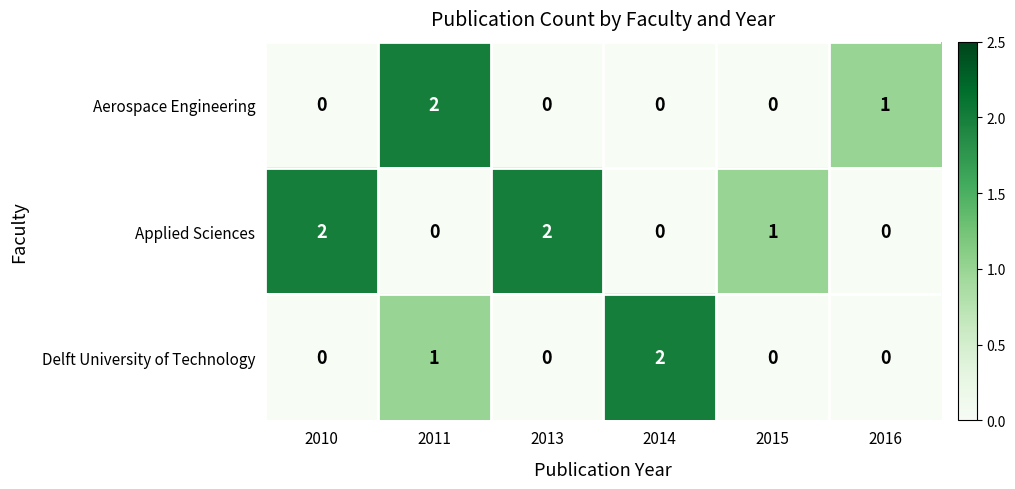

Which category has the highest value in the Delft University of Technology series?

2014